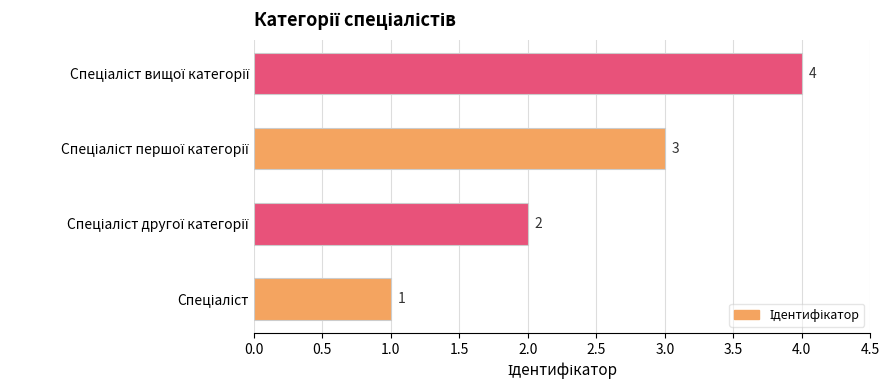

What is the maximum value shown in the chart?

4